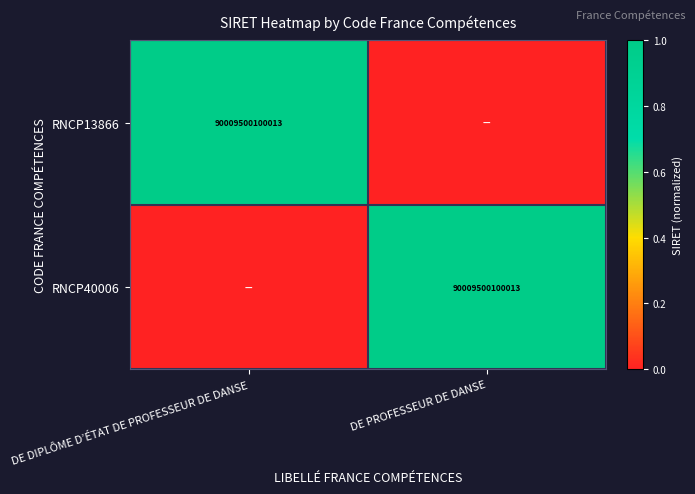

What is the difference between the highest and lowest values at DE PROFESSEUR DE DANSE?

1